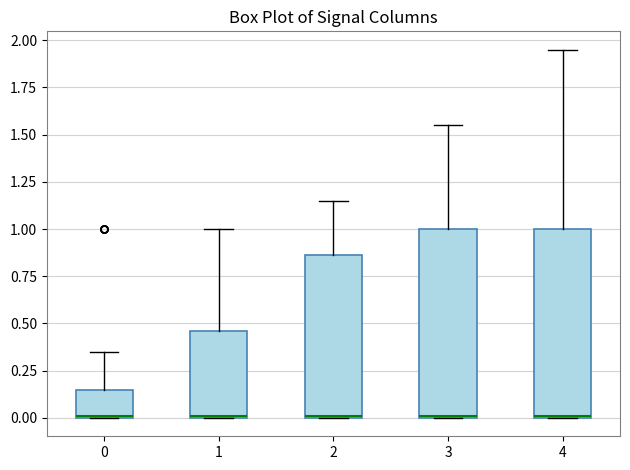

Reading left to right, read every box against the y-axis: the position of its median line, the range the box covers, and the ends of its whiskers. The values are not printed on the chart, so give them approximately, as read against the axis.

0: median 0.00 (drawn on the box's lower edge), box 0.00 to 0.15, whiskers 0.00 to 0.35
1: median 0.00 (drawn on the box's lower edge), box 0.00 to 0.45, whiskers 0.00 to 1.00
2: median 0.00 (drawn on the box's lower edge), box 0.00 to 0.85, whiskers 0.00 to 1.15
3: median 0.00 (drawn on the box's lower edge), box 0.00 to 1.00, whiskers 0.00 to 1.55
4: median 0.00 (drawn on the box's lower edge), box 0.00 to 1.00, whiskers 0.00 to 1.95